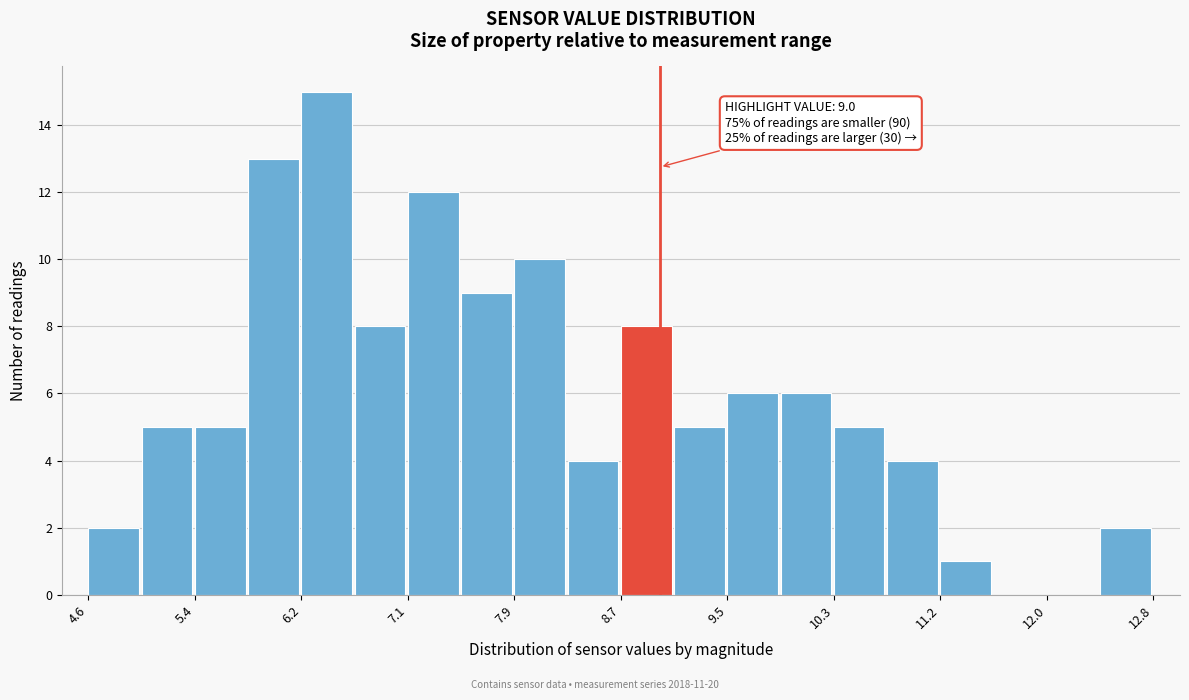

Over which range of the x-axis is the bar tallest?

6.24 to 6.65